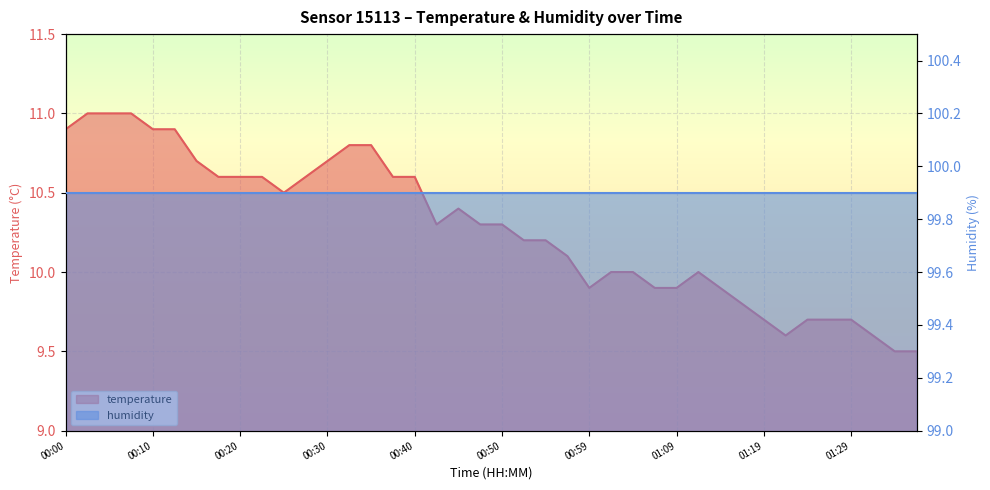

At which category does the chart reach its minimum across all series?

01:34